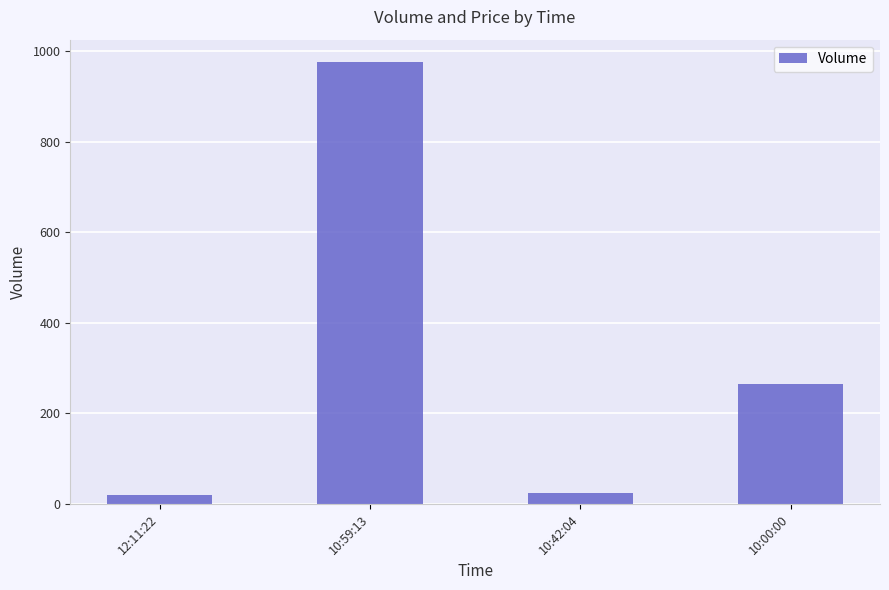

The value at 10:59:13 is 976. True or false?

True